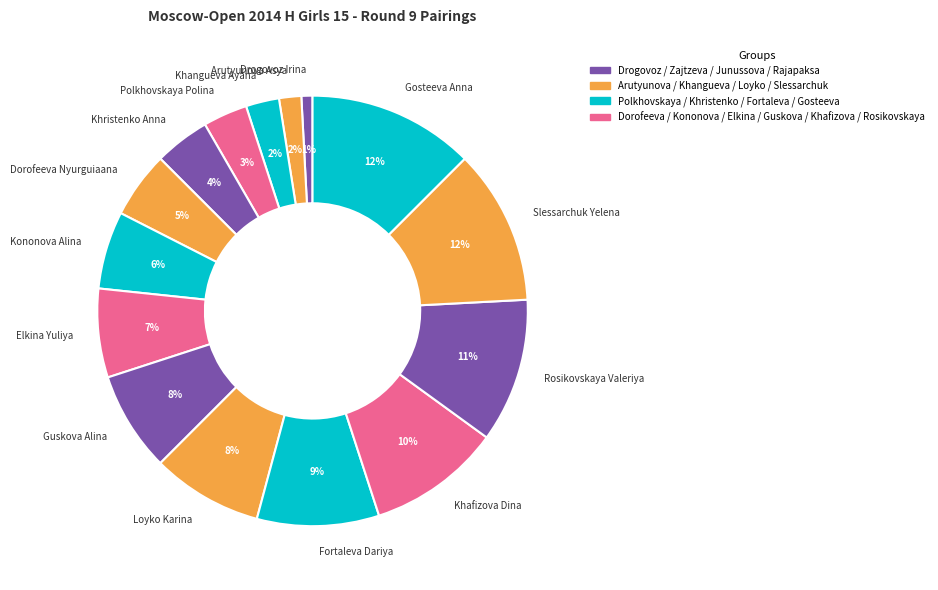

Is there a majority slice in this chart?

No